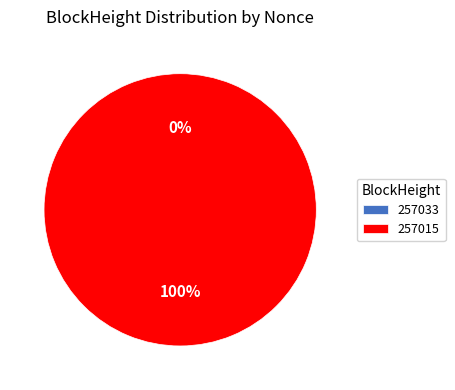

To the nearest percent, what is the average slice percentage?

50%